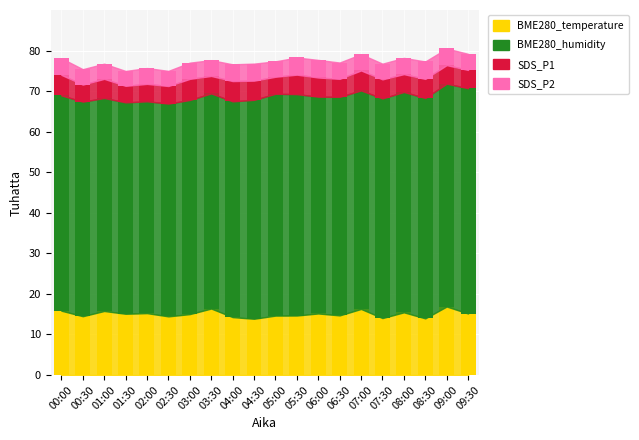

What is the minimum value for BME280_temperature?

13.9